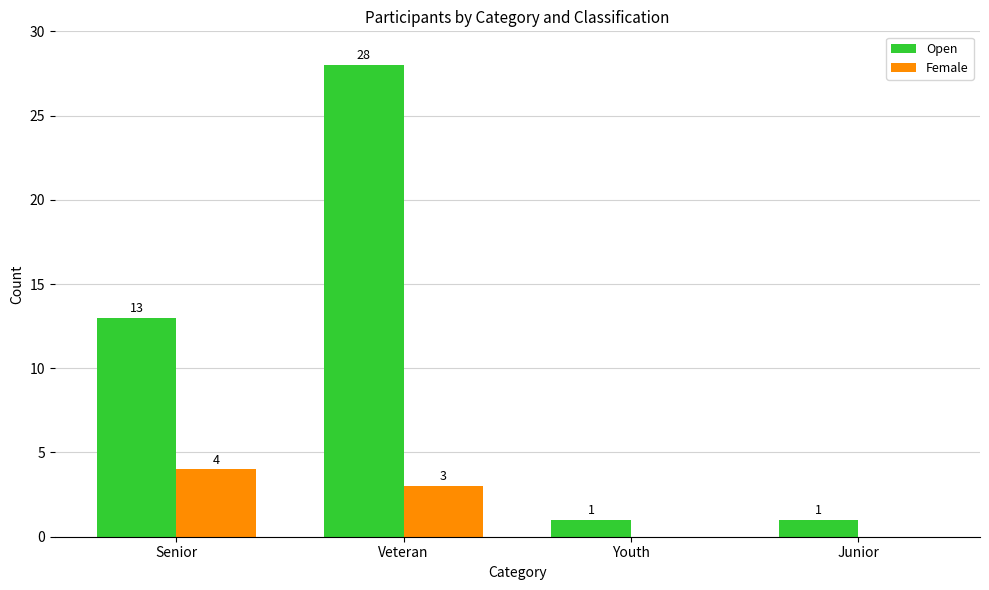

Between Veteran and Junior, which series saw the biggest shift?

Open